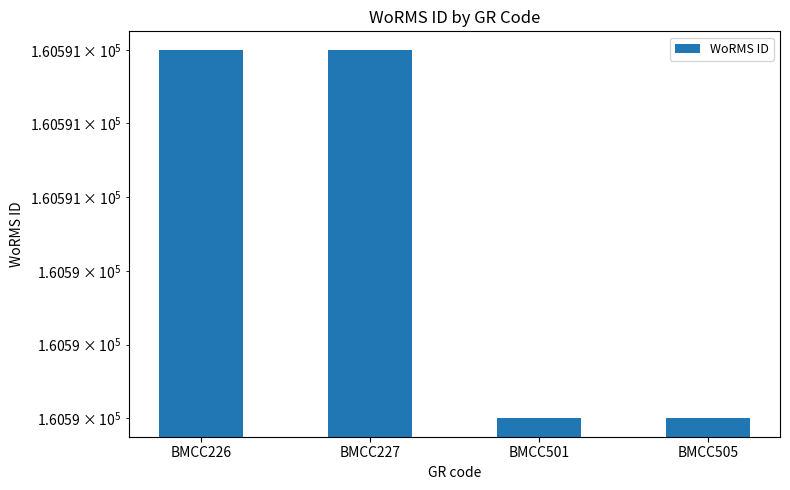

What is the maximum value shown in the chart?

160591